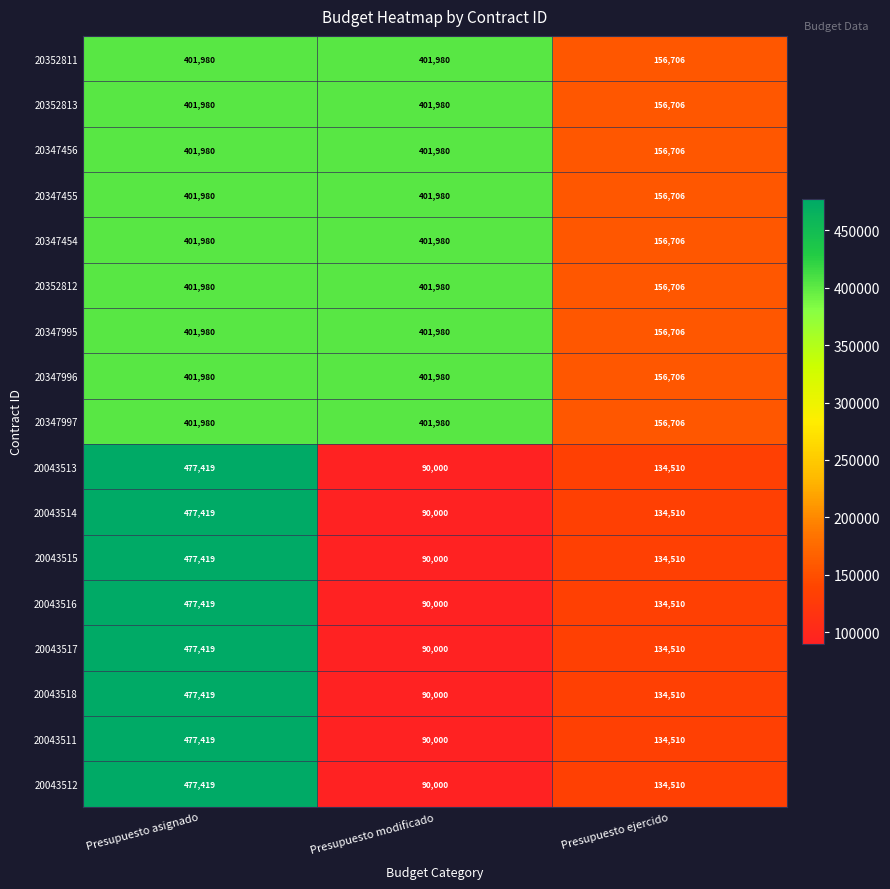

Is the value of 20043511 at Presupuesto asignado greater than the value of 20347456 at Presupuesto ejercido?

Yes